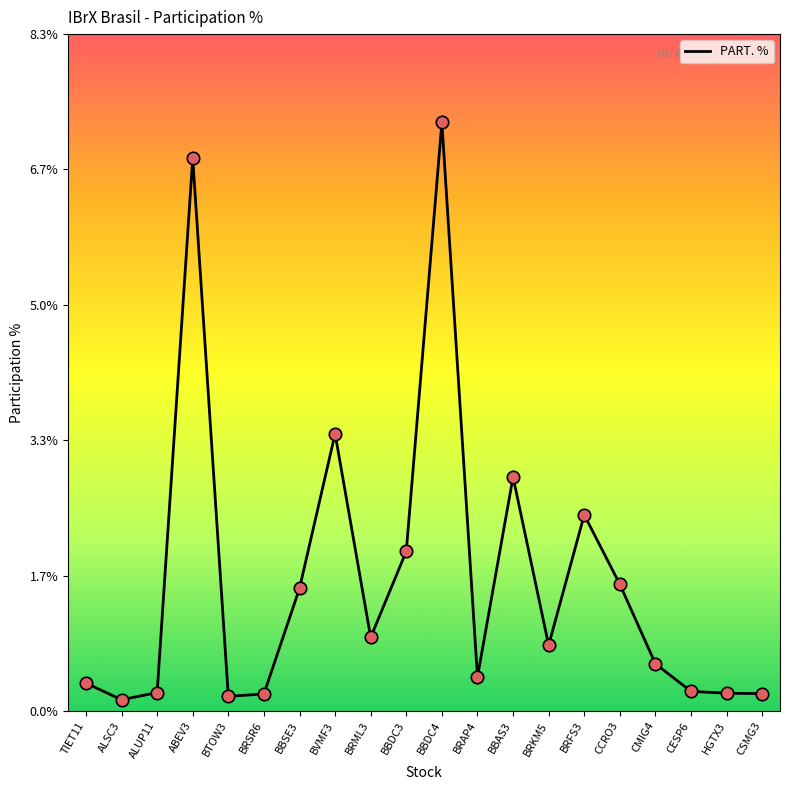

Between ALUP11 and BVMF3, which is larger?

BVMF3